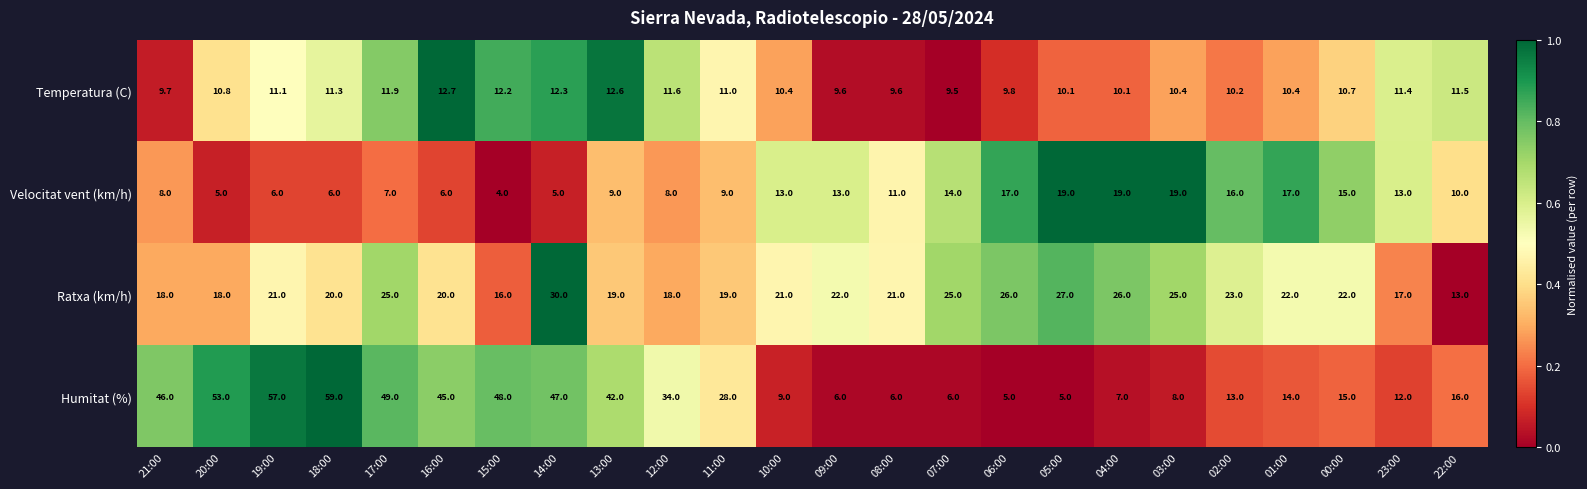

What is the greatest value displayed?

59.0